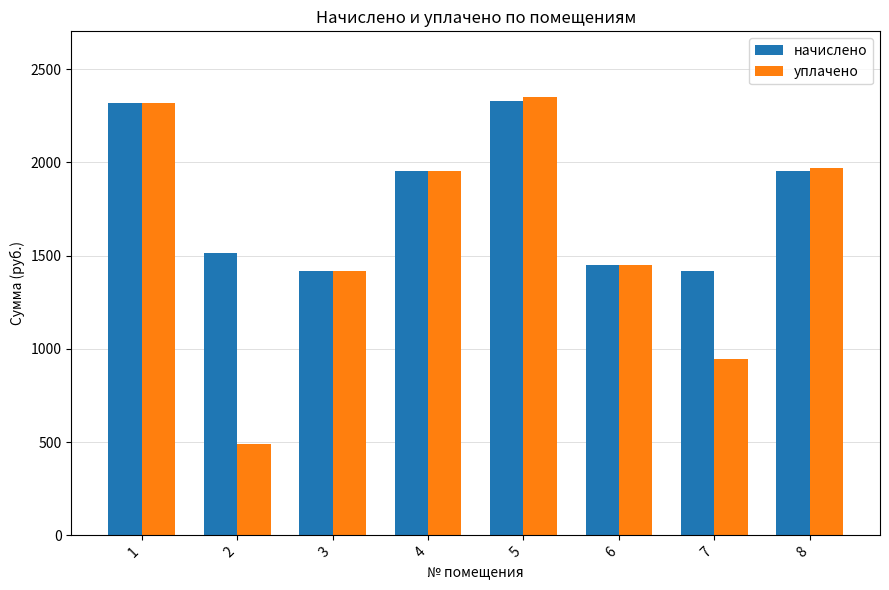

What is the total value across all series at 4?

3908.0